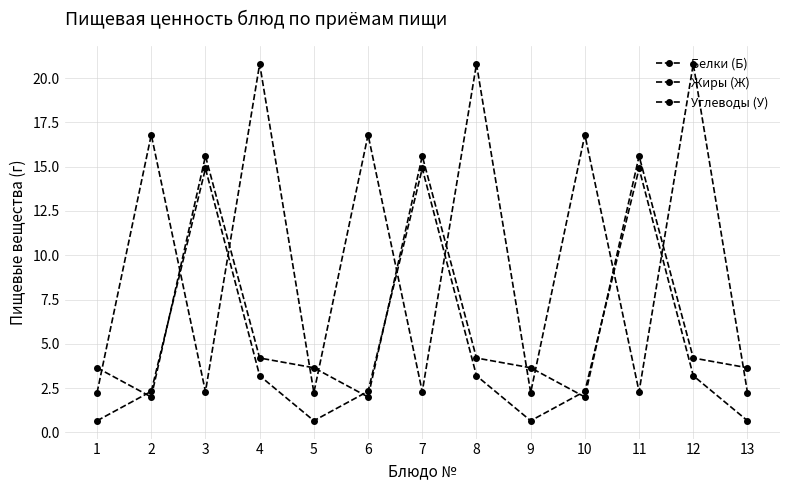

At how many categories does at least one series exceed 5?

9